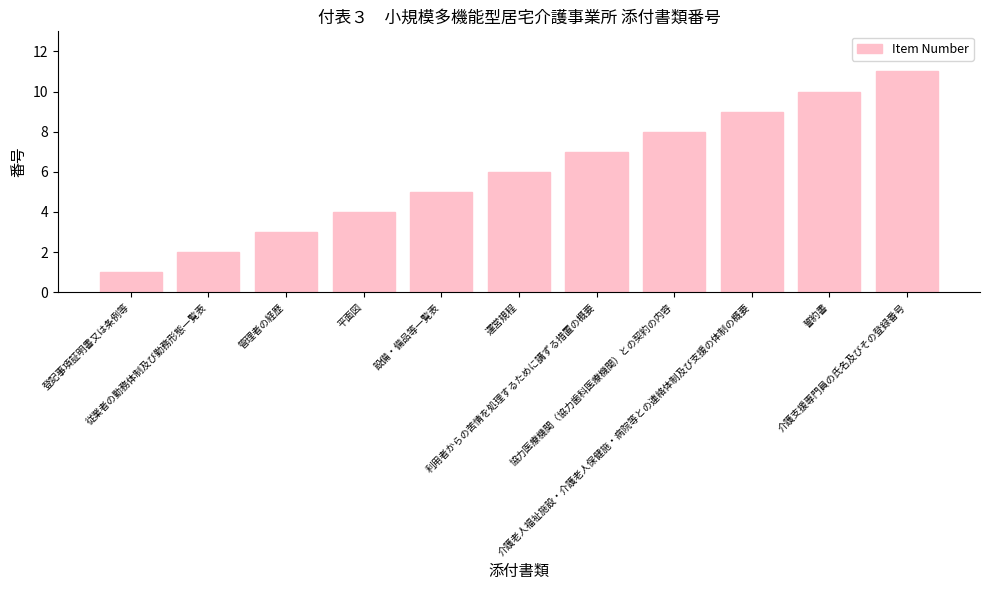

Read the value at 運営規程, to the nearest 10.

10